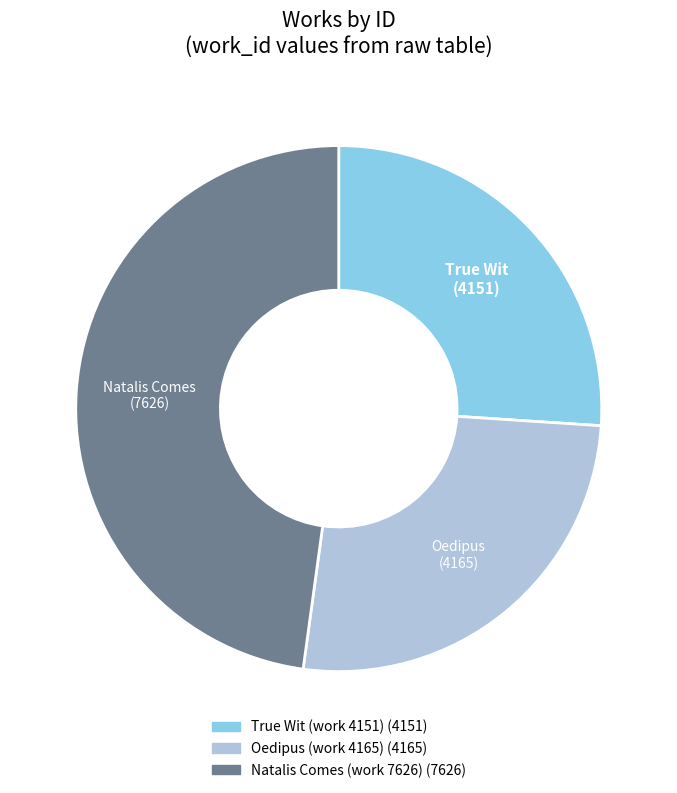

Approximately how many times larger is the value at Natalis Comes (work 7626) compared to True Wit (work 4151)?

1.8